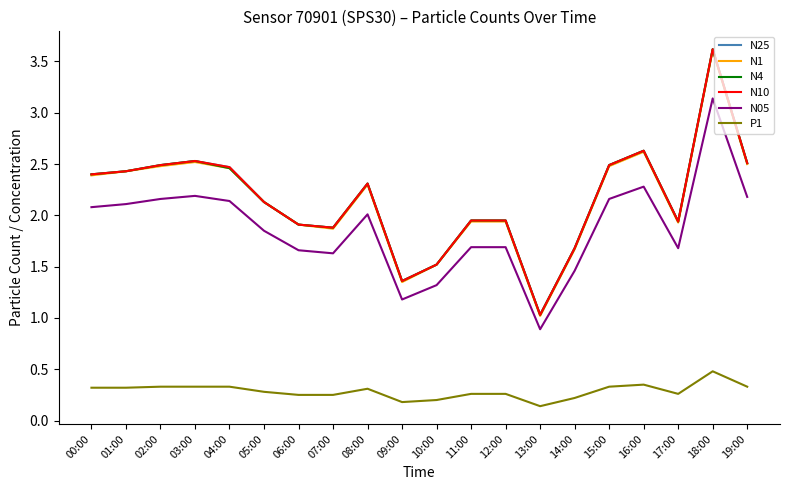

Is the value of N05 at 06:00 greater than the value of N10 at 18:00?

No